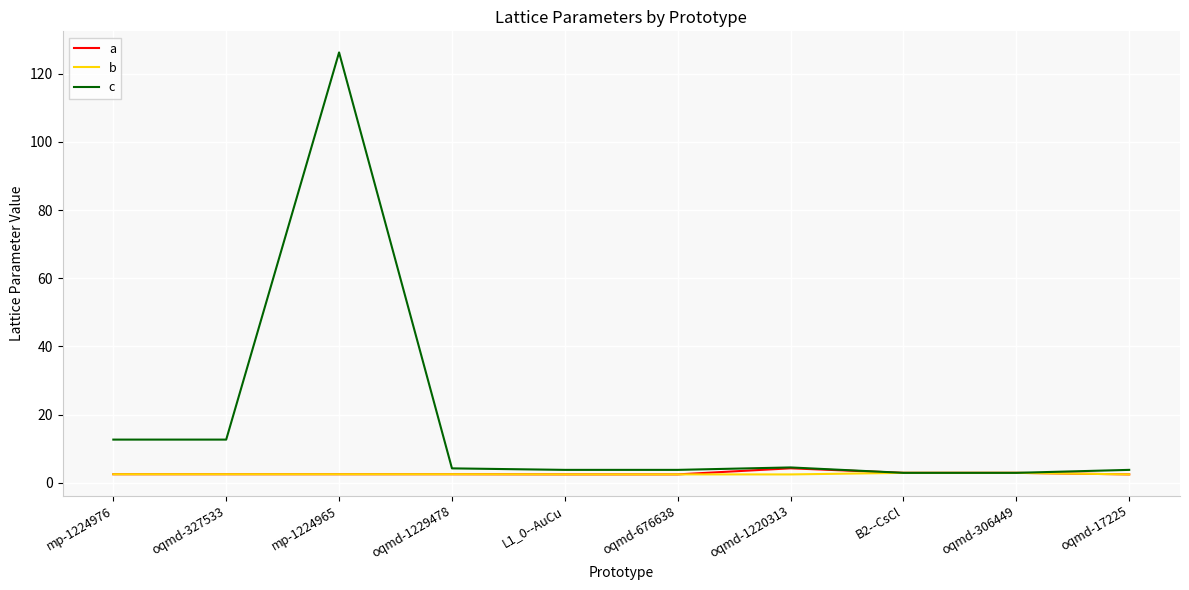

Is the value of c at mp-1224965 greater than the value of a at mp-1224976?

Yes